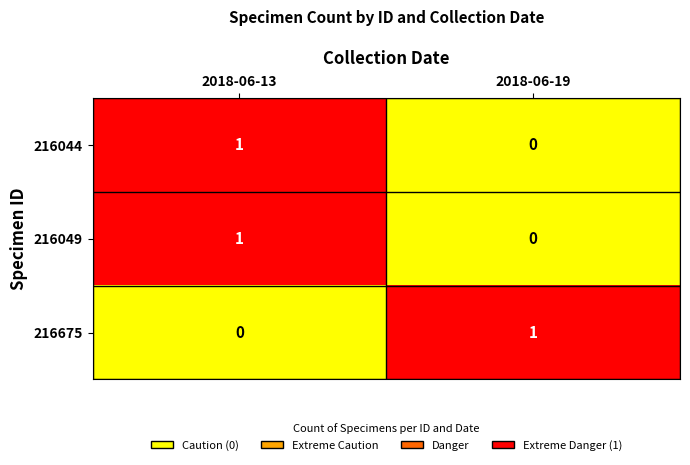

How many data points does each series have?

2